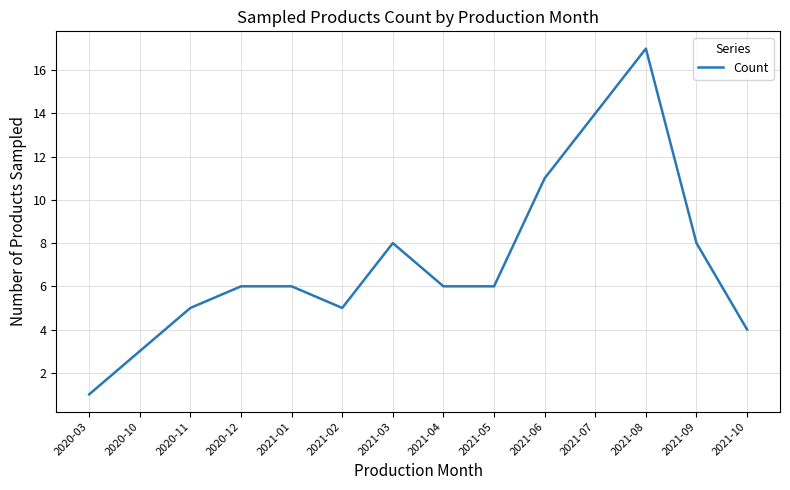

What is the difference between the maximum and minimum values?

16